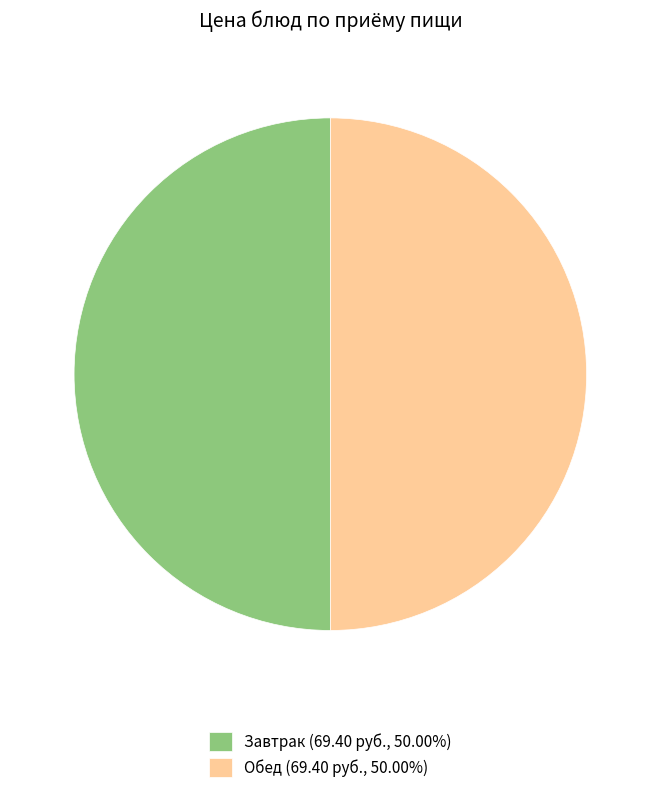

Combined, do Завтрак (69.40 руб., 50.00%) and Обед (69.40 руб., 50.00%) account for over 50%?

Yes